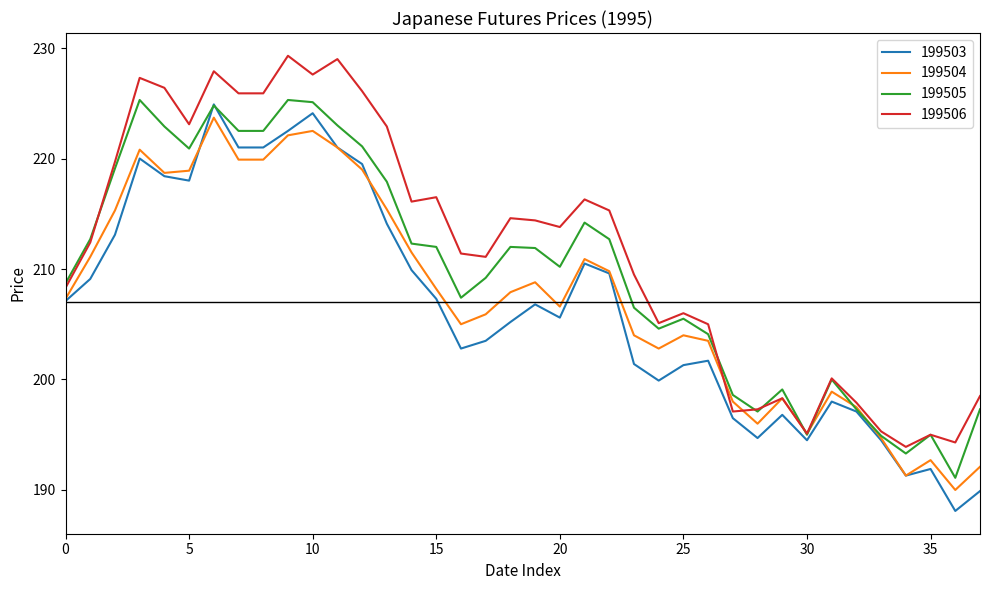

What is the maximum value shown in the chart?

229.3